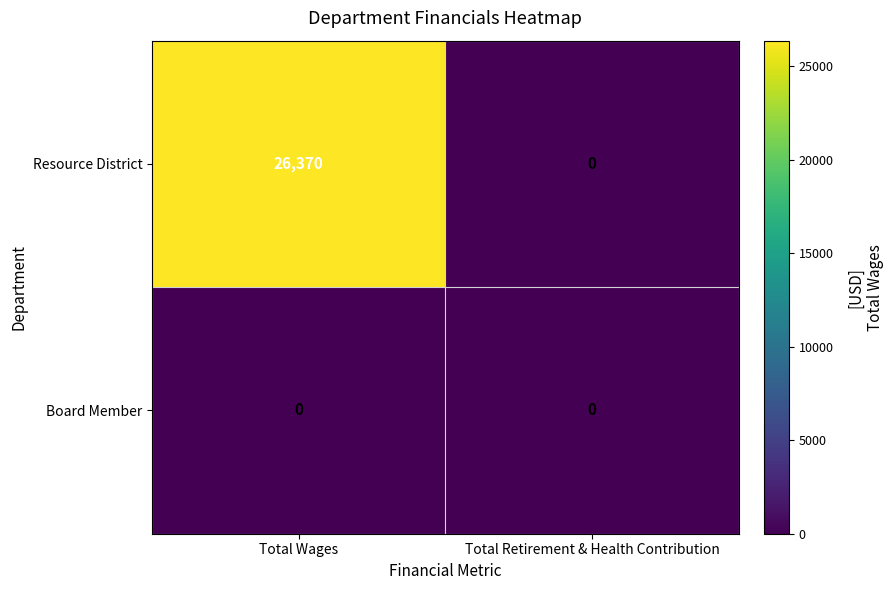

Rank the series by their maximum value, from highest to lowest.

Resource District, Board Member